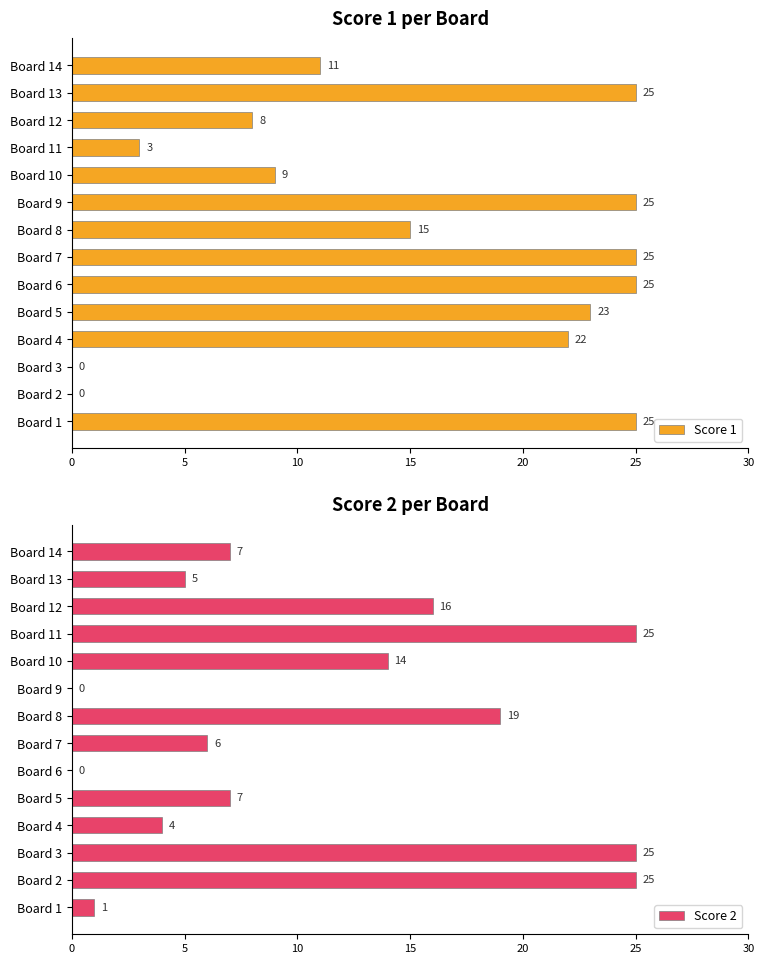

Where is Score 2 nearest to the value 12?

Board 10